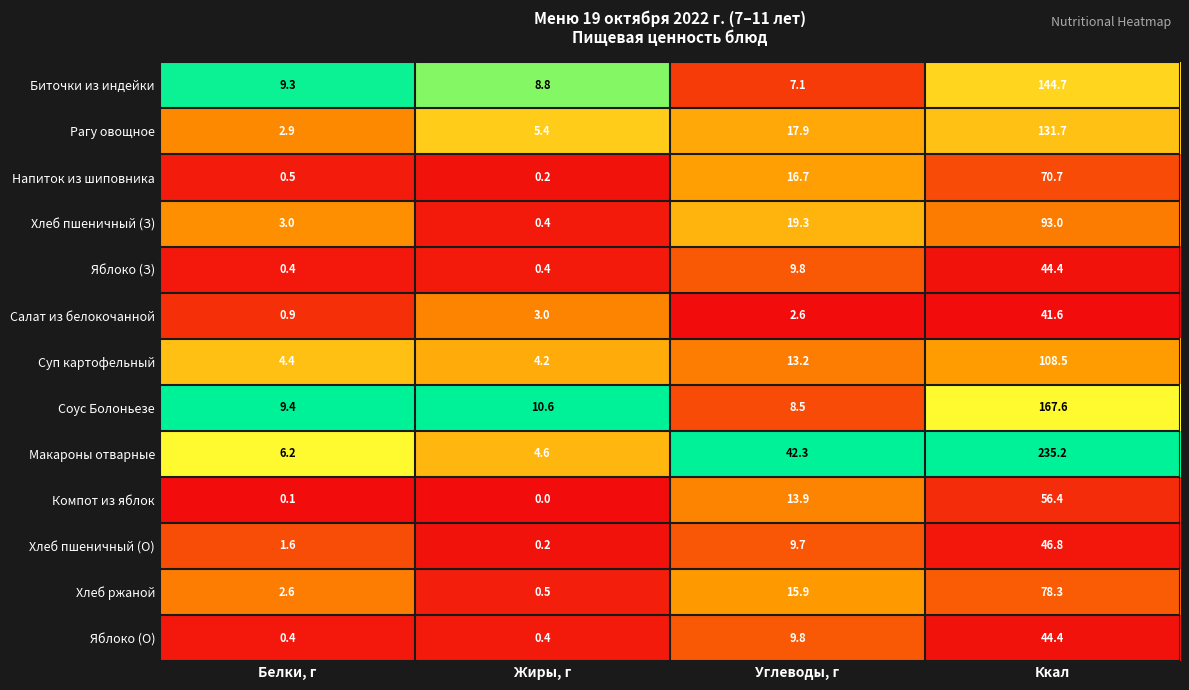

At which label does Рагу овощное first exceed 17?

Углеводы, г